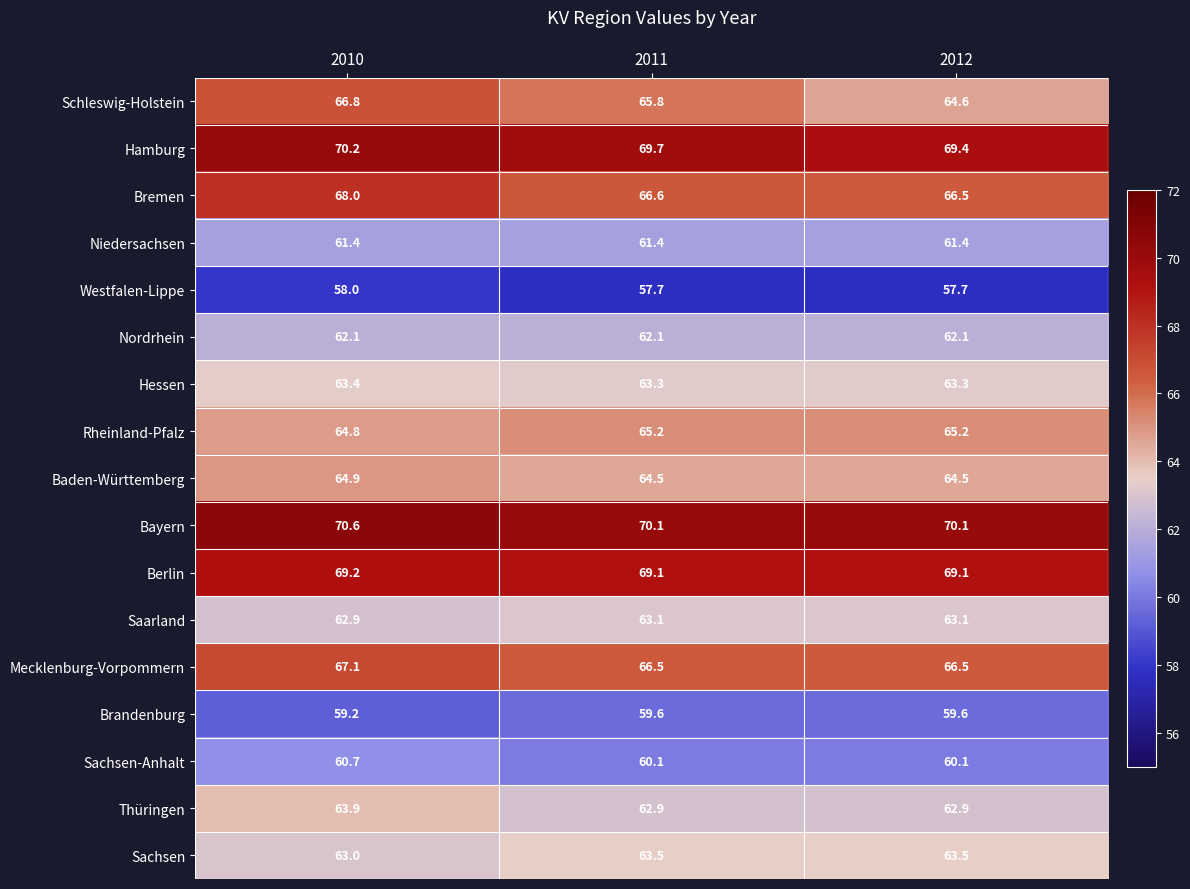

At how many categories does at least one series exceed 69?

3